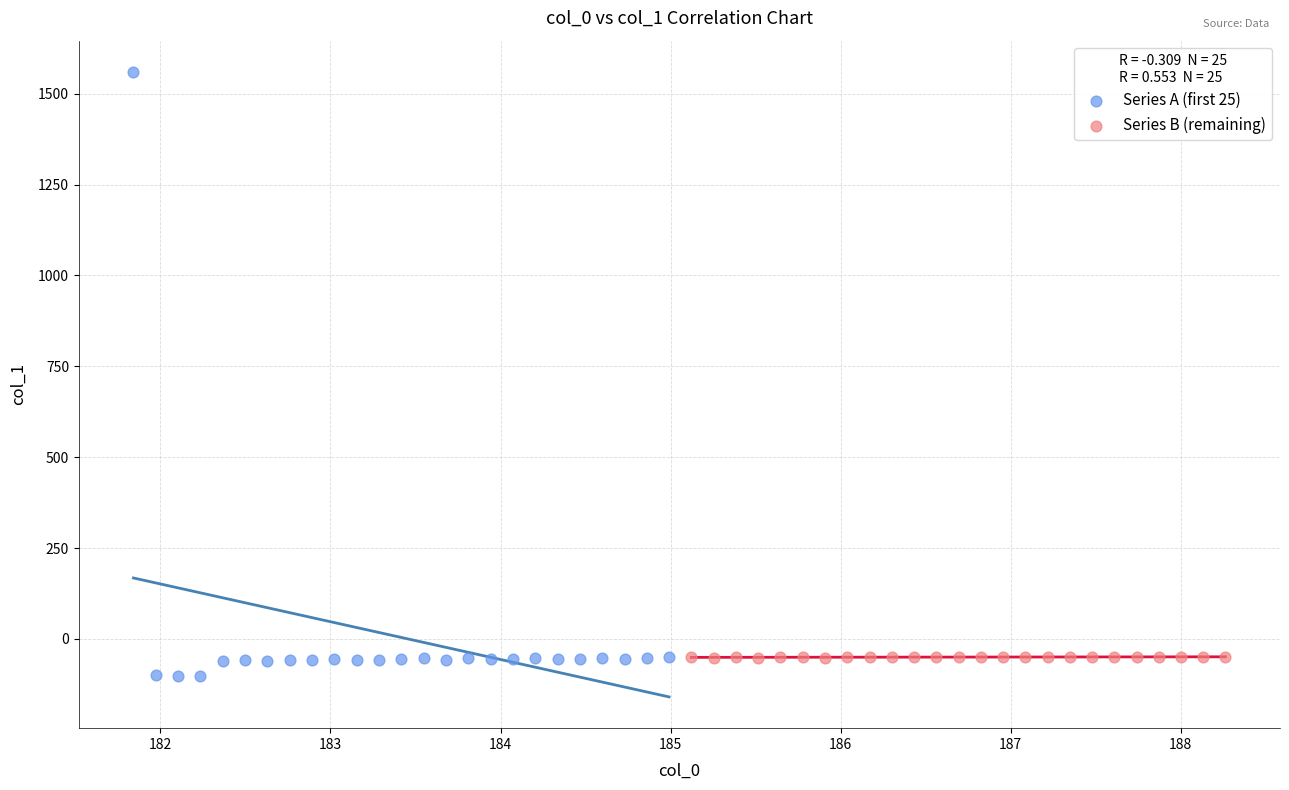

What are all the series names shown in the legend?

Series A (first 25), Series B (remaining)